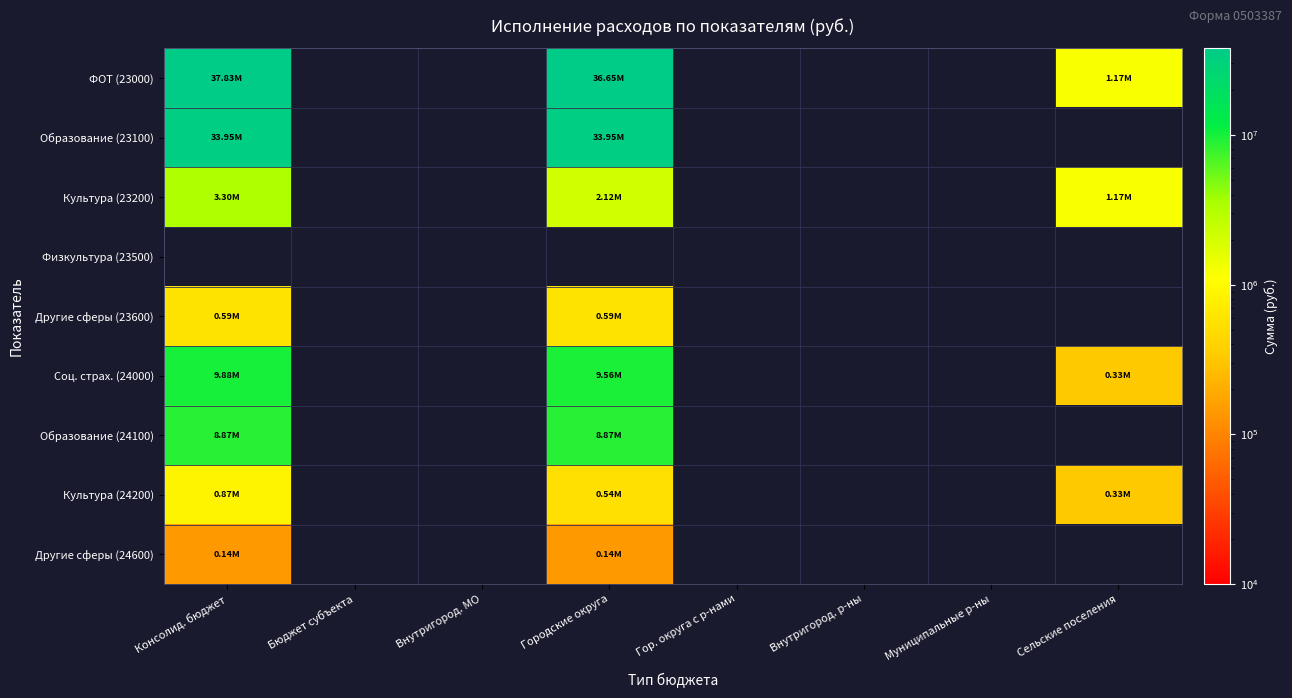

Where is Культура (23200) nearest to the value 2235379?

Городские округа